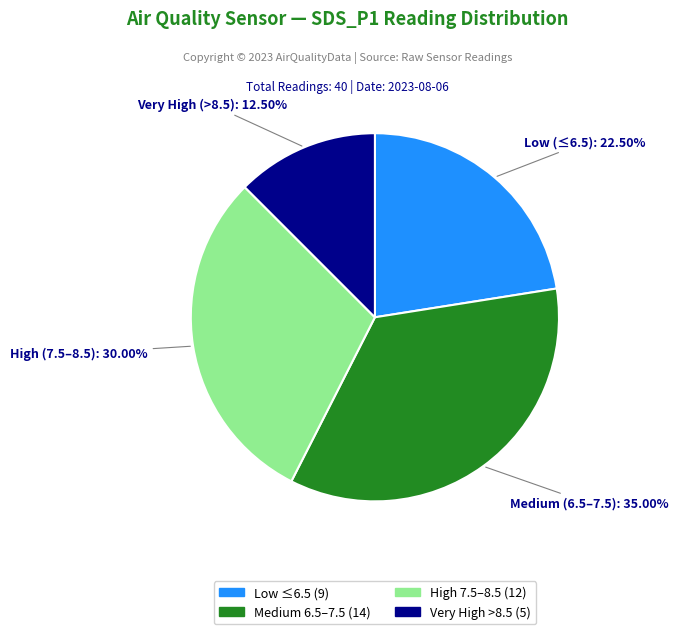

Is there a majority slice in this chart?

No